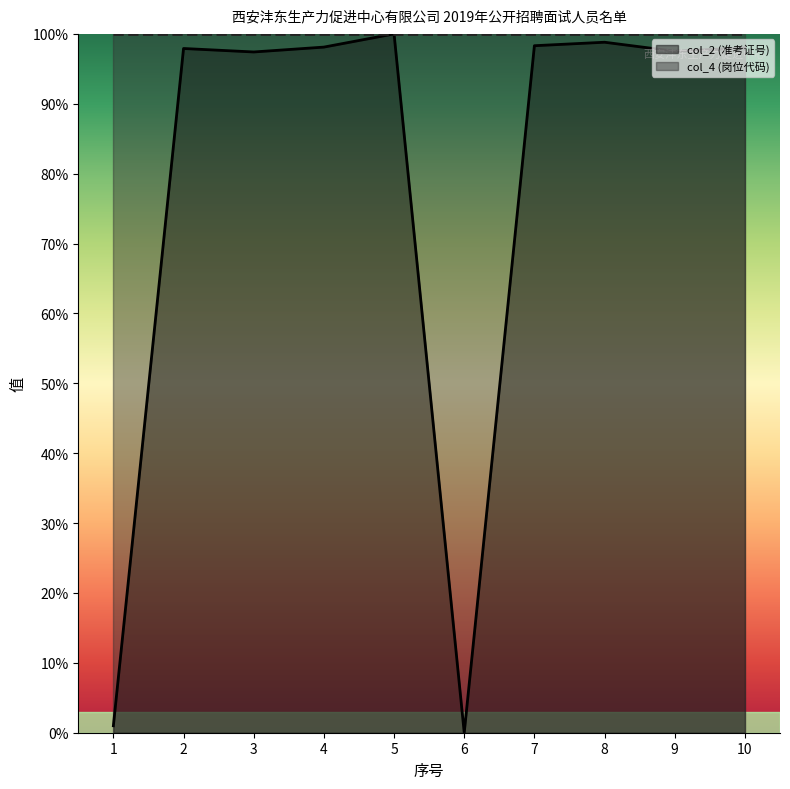

Reading left to right, list all the values displayed in this chart.

1=0.0	2=1.0	3=1.0	4=1.0	5=1.0	6=0.0	7=1.0	8=1.0	9=1.0	10=1.0